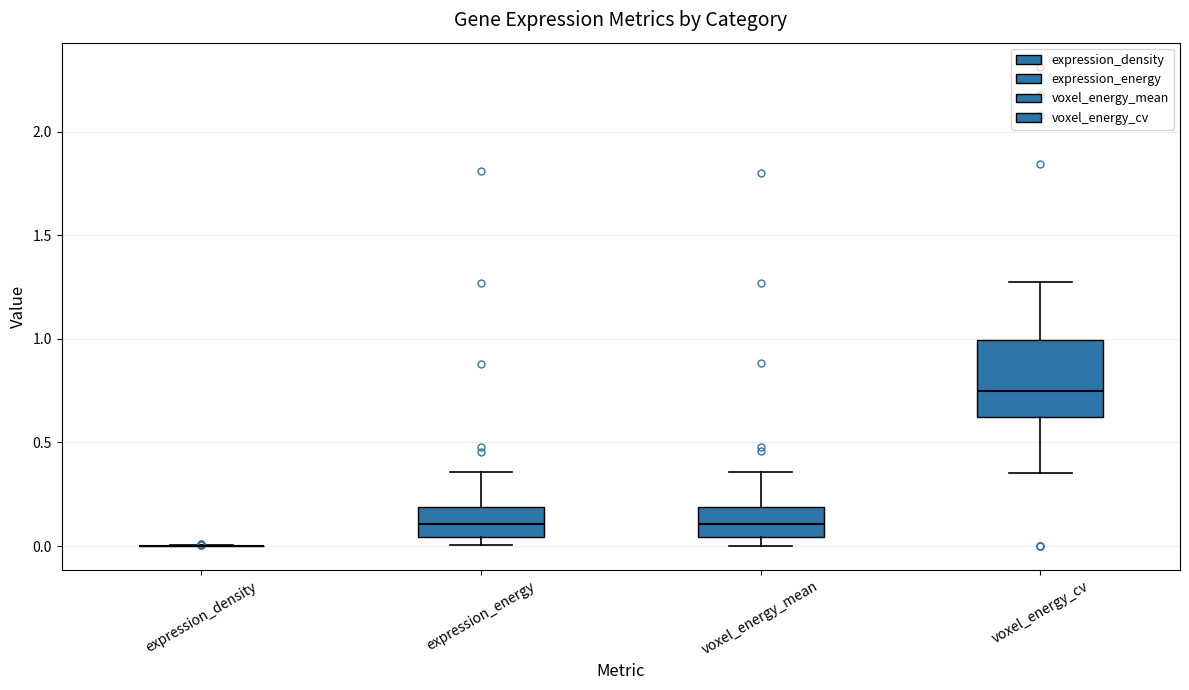

Reading left to right, transcribe this box plot: for each box, give where its median line is, the range the box spans, and where its two whiskers end, as read against the y-axis. The values are not printed on the chart, so give them approximately, as read against the axis.

expression_density: box collapsed to a line at 0.00, whiskers 0.00 to 0.00
expression_energy: median 0.10, box 0.05 to 0.20, whiskers 0.00 to 0.35
voxel_energy_mean: median 0.10, box 0.05 to 0.20, whiskers 0.00 to 0.35
voxel_energy_cv: median 0.75, box 0.60 to 1.00, whiskers 0.35 to 1.25